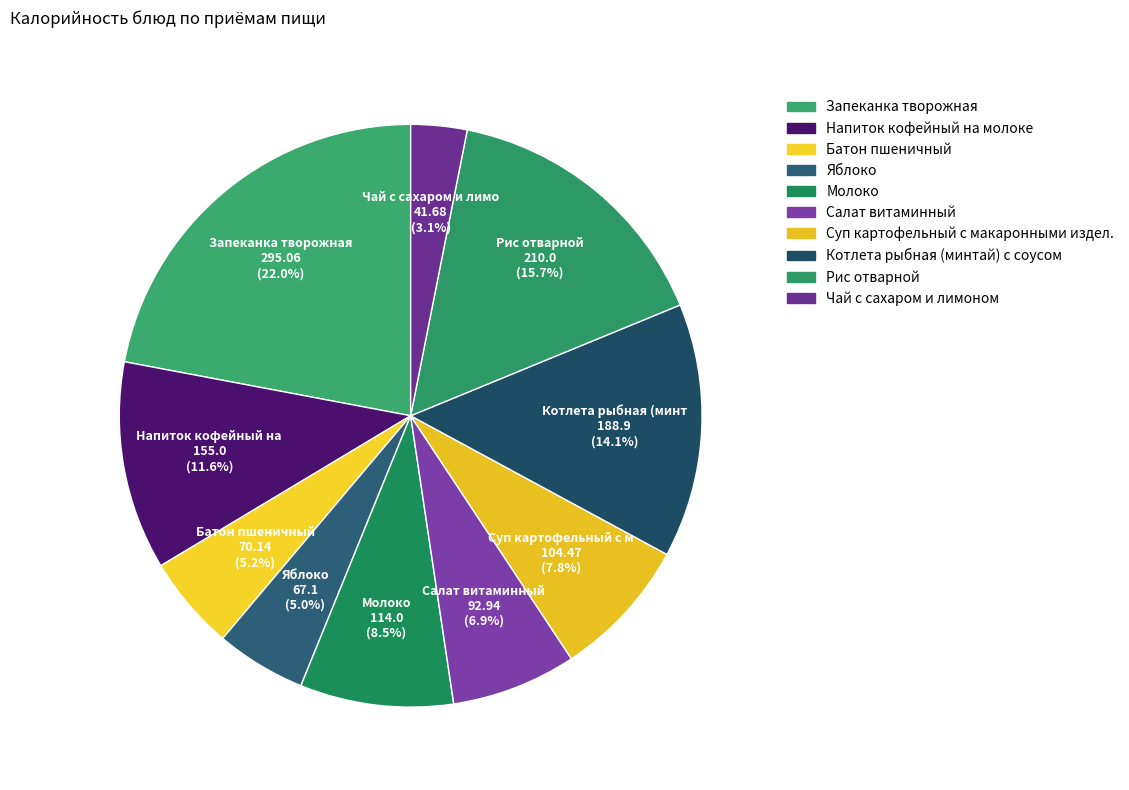

Between Рис отварной and Суп картофельный с макаронными издел., which is larger?

Рис отварной